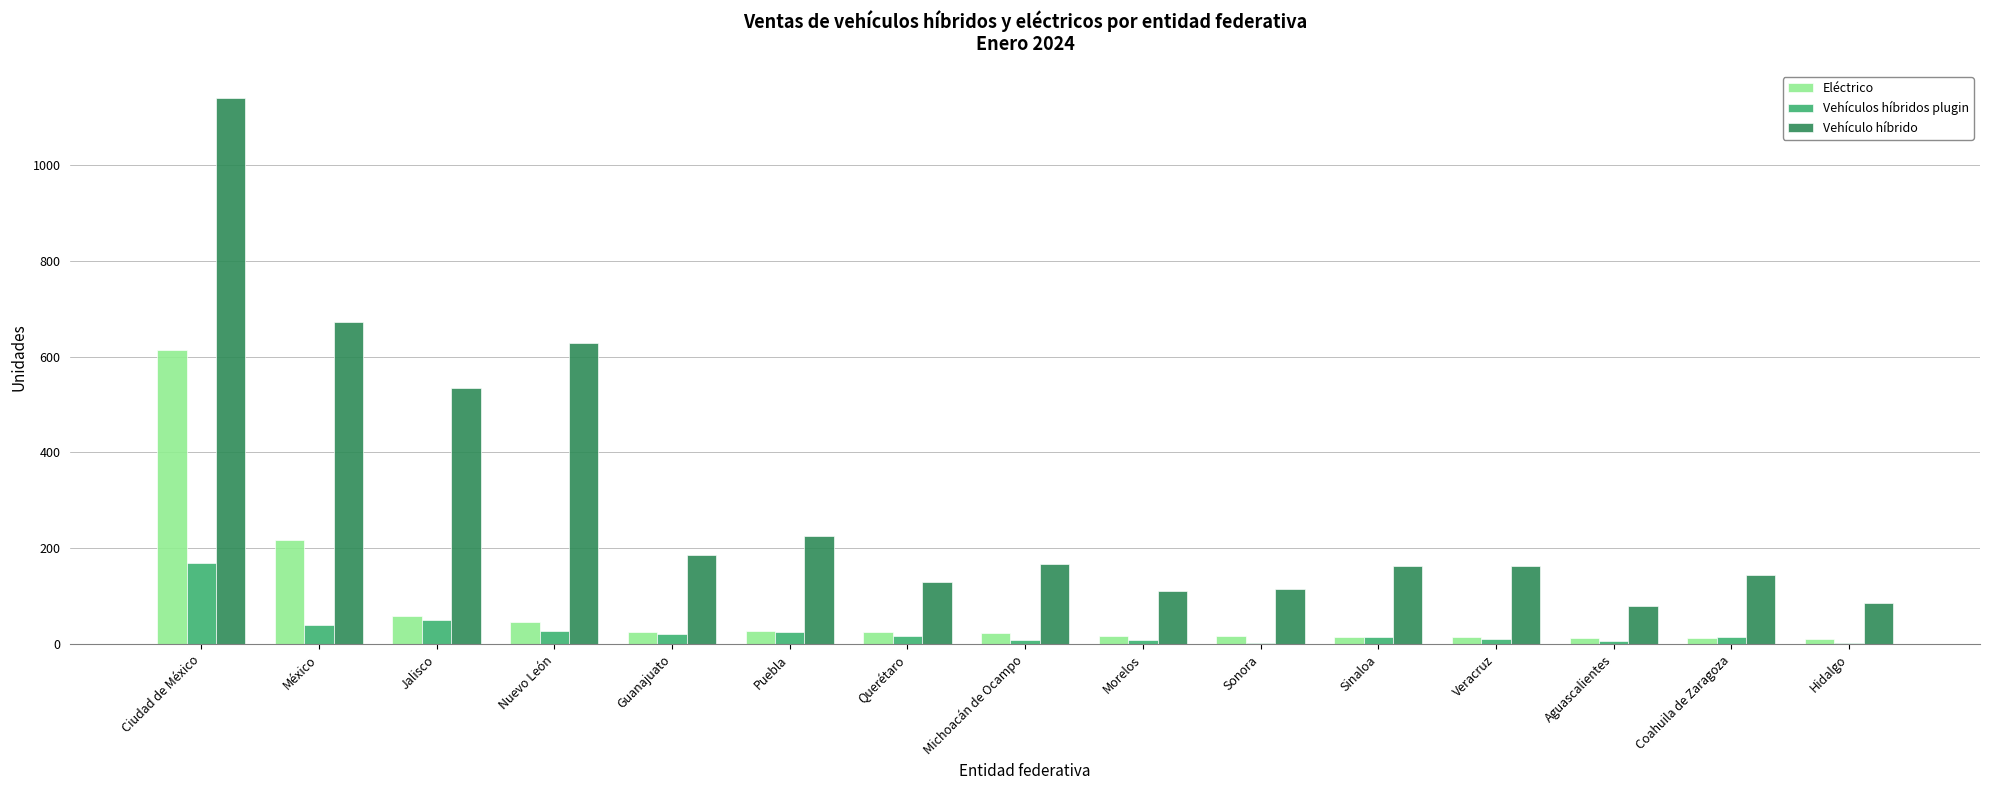

What is the total value across all series at Veracruz?

188